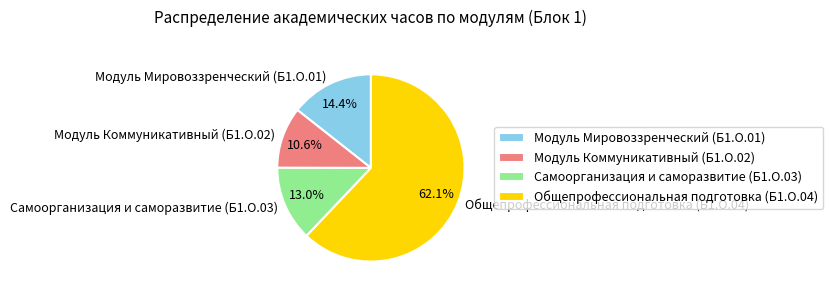

Count the number of slices in the pie.

4